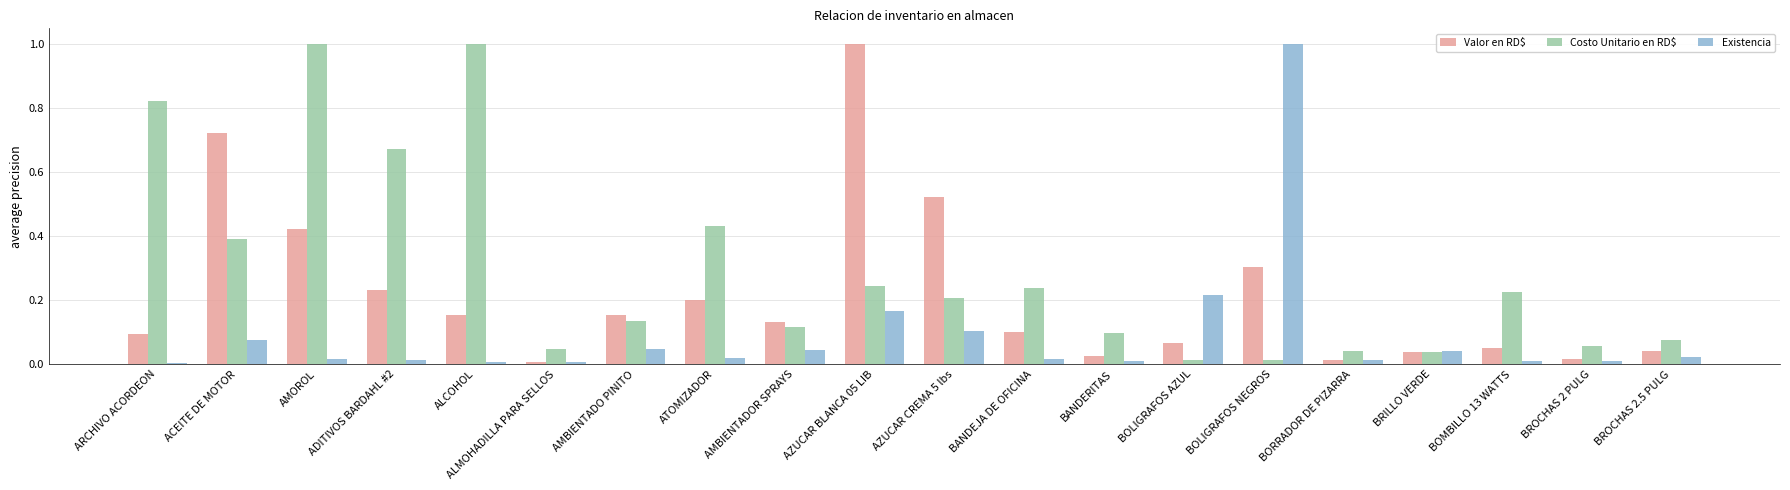

What are all the series names shown in the legend?

Valor en RD$, Costo Unitario en RD$, Existencia